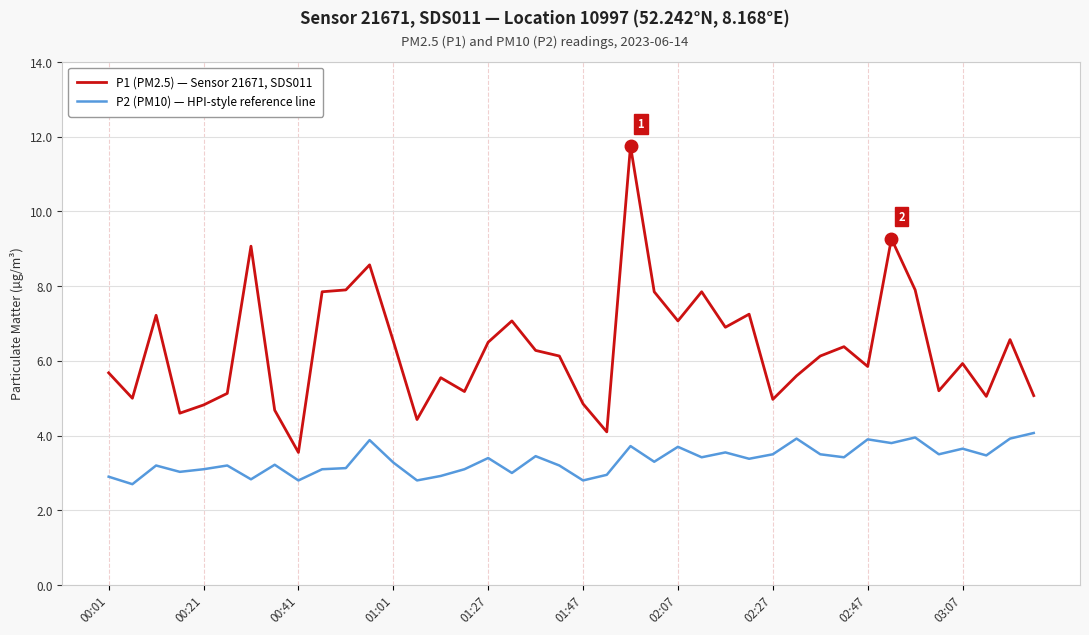

How many values in the P1 (PM2.5) — Sensor 21671, SDS011 series exceed 6?

21